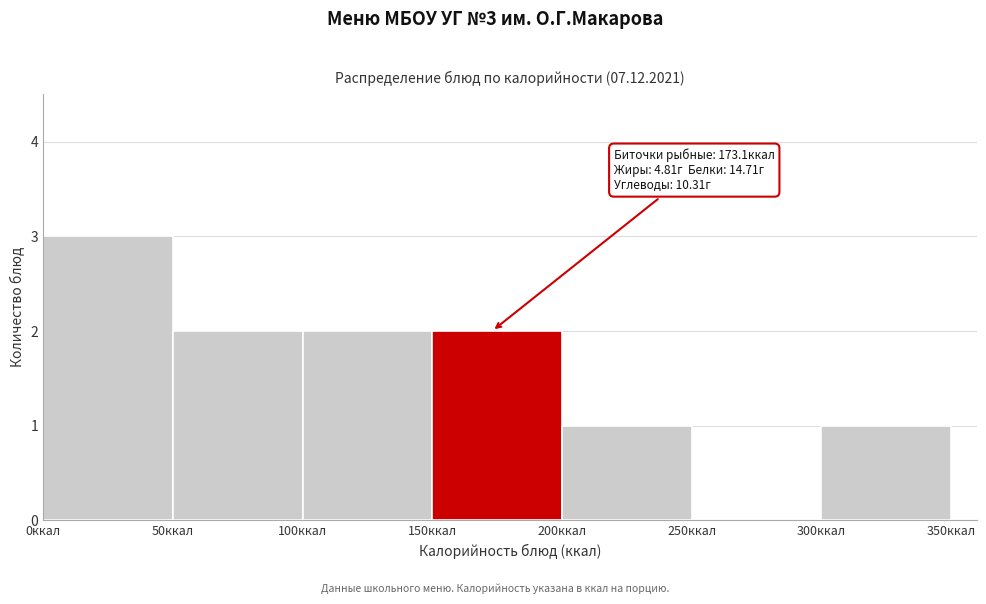

Over which range of the x-axis is the bar tallest?

0 to 50